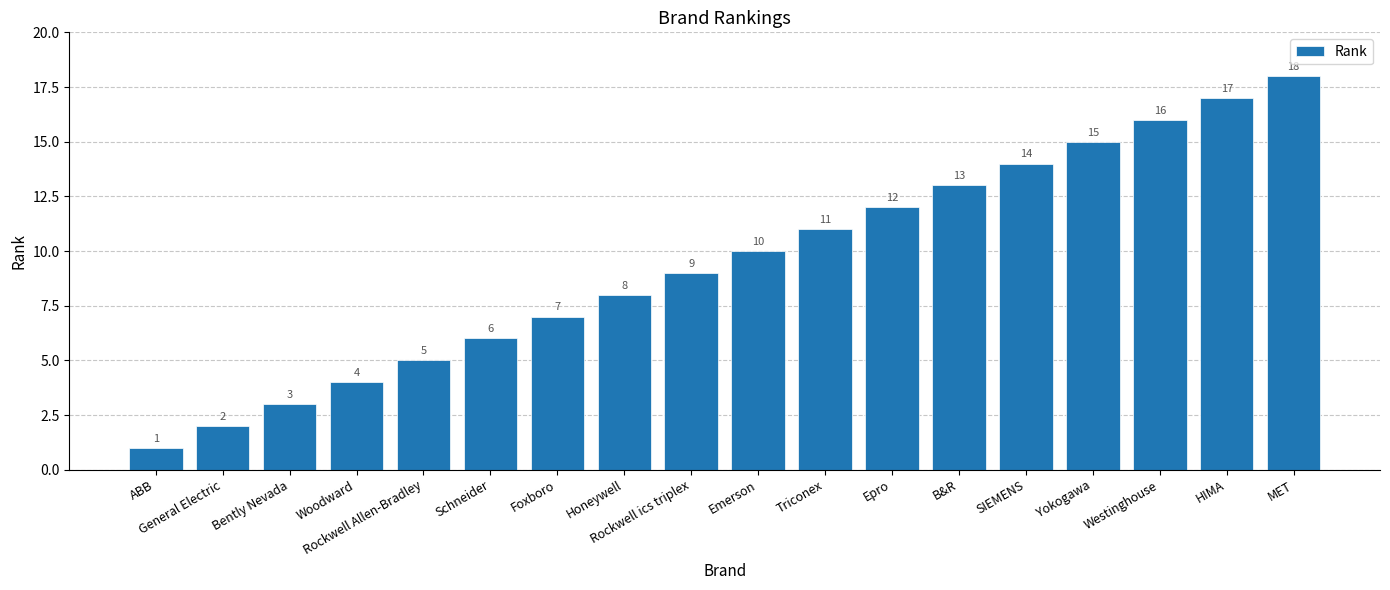

Which category has the lowest value across all series?

ABB